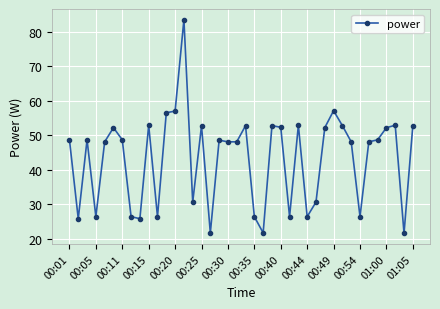

What is the maximum value shown in the chart?

83.4